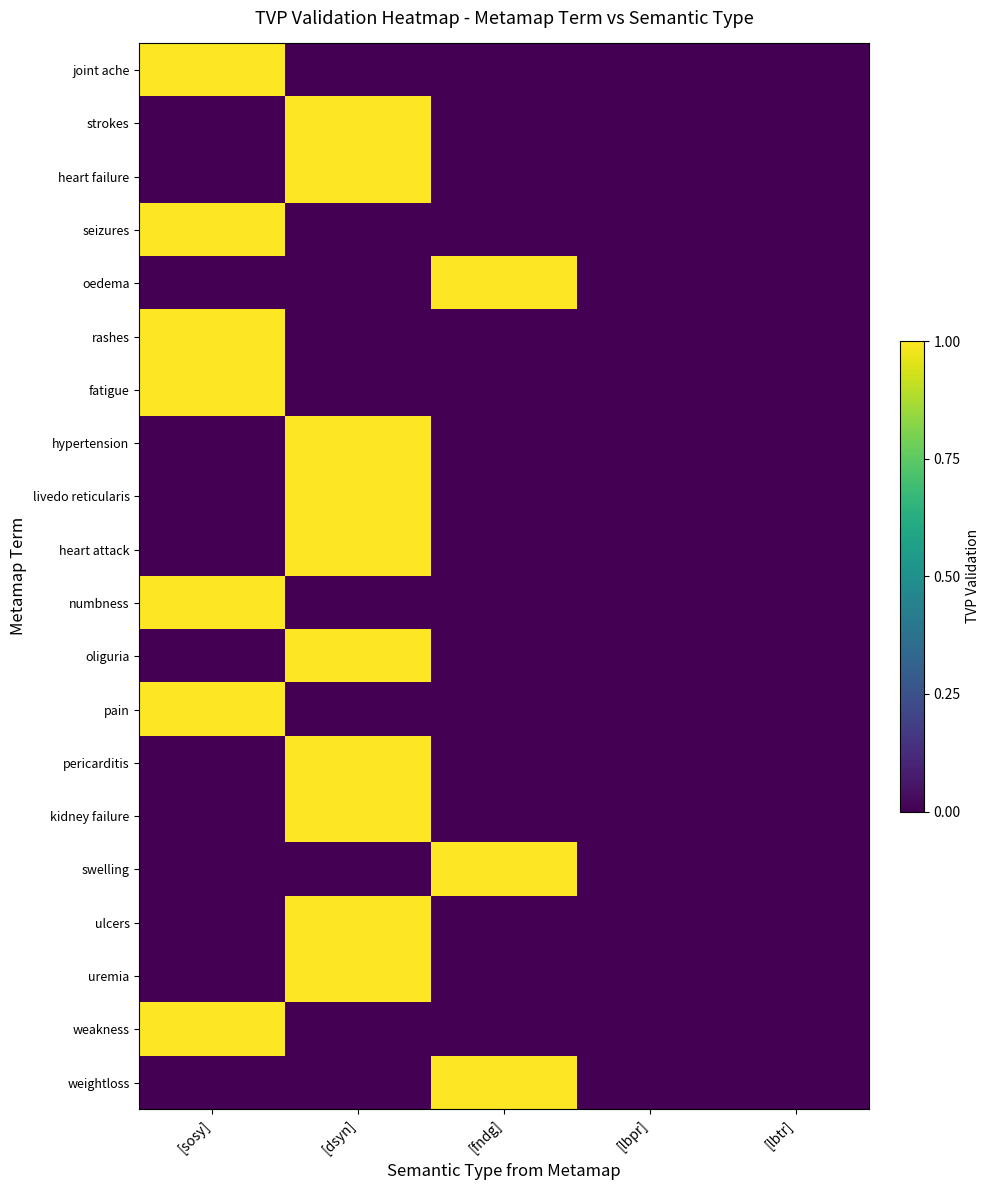

Which series has the widest spread of values?

joint ache